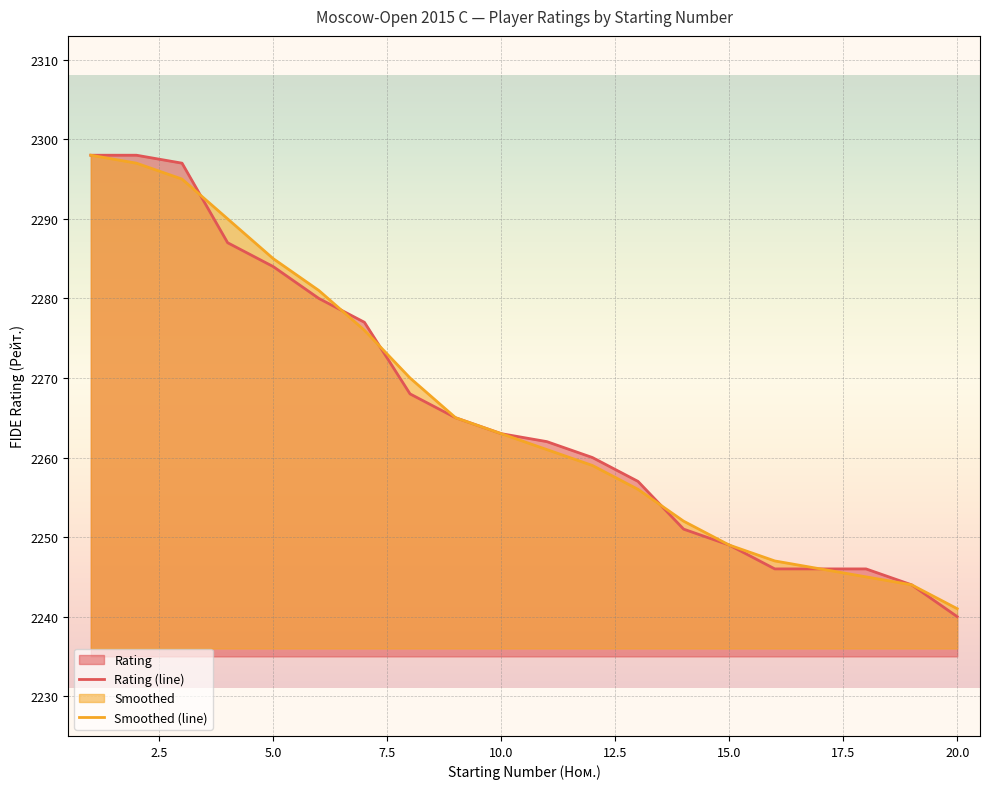

Reading left to right, list all the values displayed in this chart.

Rating (line): 2298	2298	2297	2287	2284	2280	2277	2268	2265	2263	2262	2260	2257	2251	2249	2246	2246	2246	2244	2240
Smoothed (line): 2298	2297	2295	2290	2285	2281	2276	2270	2265	2263	2261	2259	2256	2252	2249	2247	2246	2245	2244	2241